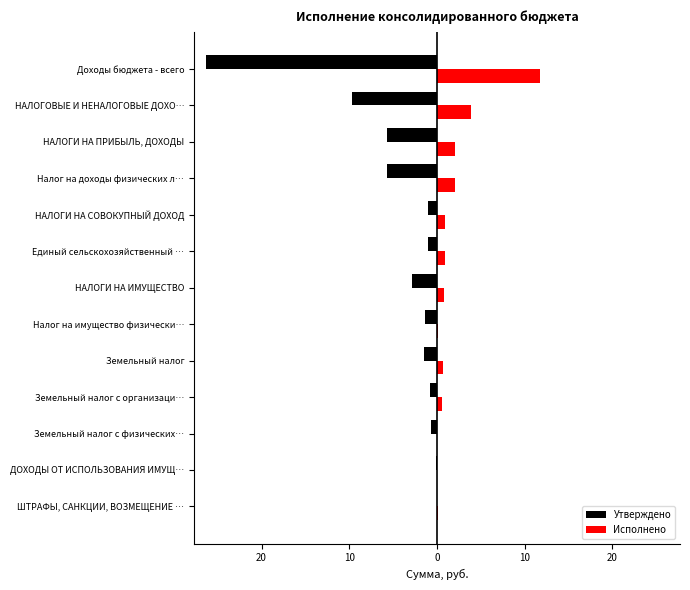

Which series has the widest spread of values?

Утверждено